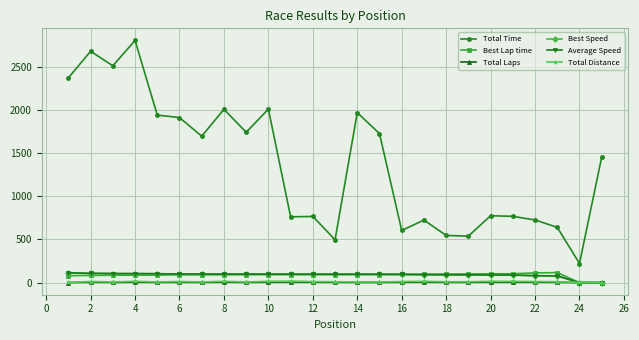

Does the chart have visible grid lines?

Yes